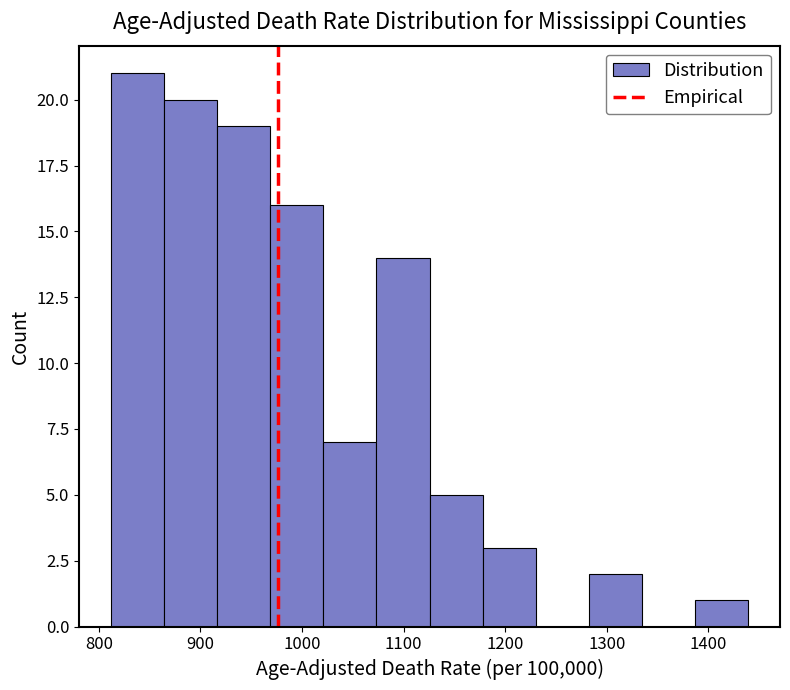

Reading left to right, transcribe this chart: for each bar, give the range it covers on the x-axis and its height. Neither the bar edges nor the heights are printed on the chart, so give them approximately, as read against the axes.

810 to 860: 21
860 to 920: 20
920 to 970: 19
970 to 1020: 16
1020 to 1070: 7
1070 to 1130: 14
1130 to 1180: 5
1180 to 1230: 3
1230 to 1280: 0
1280 to 1330: 2
1330 to 1390: 0
1390 to 1440: 1